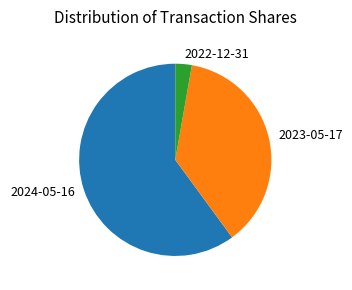

Does any single category account for the majority?

Yes